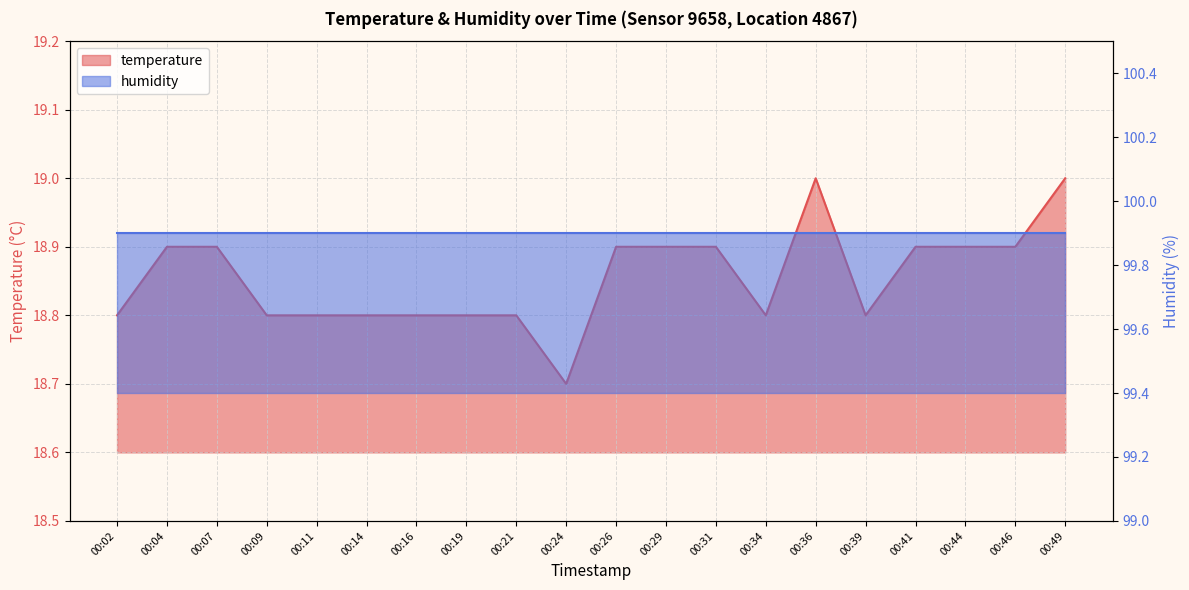

Where is the data nearest to the value 18?

00:24